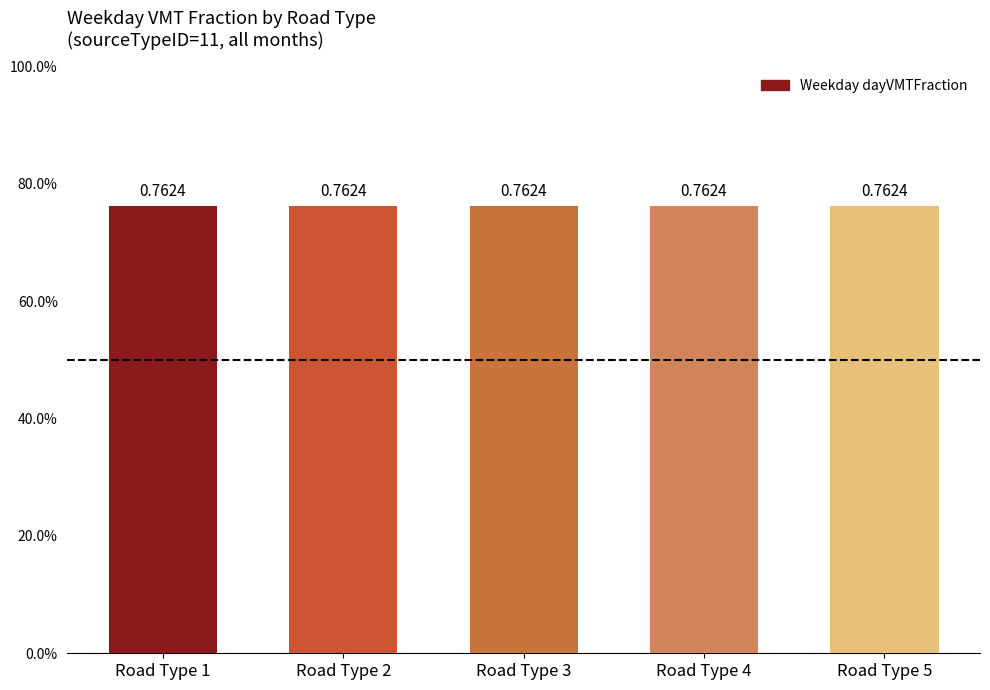

Which category has the lowest value across all series?

1